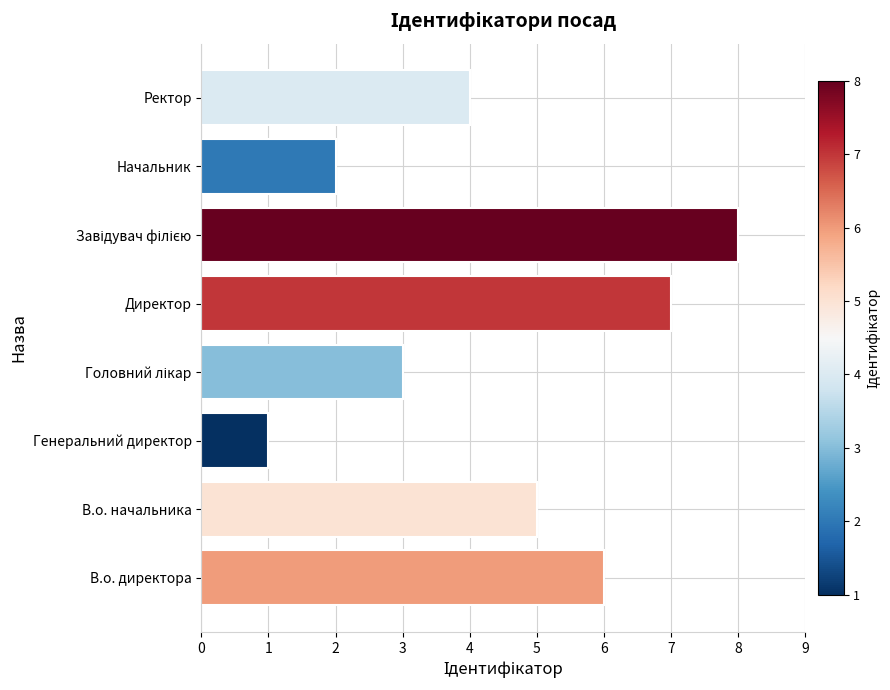

What is the approximate value at В.о. директора?

6